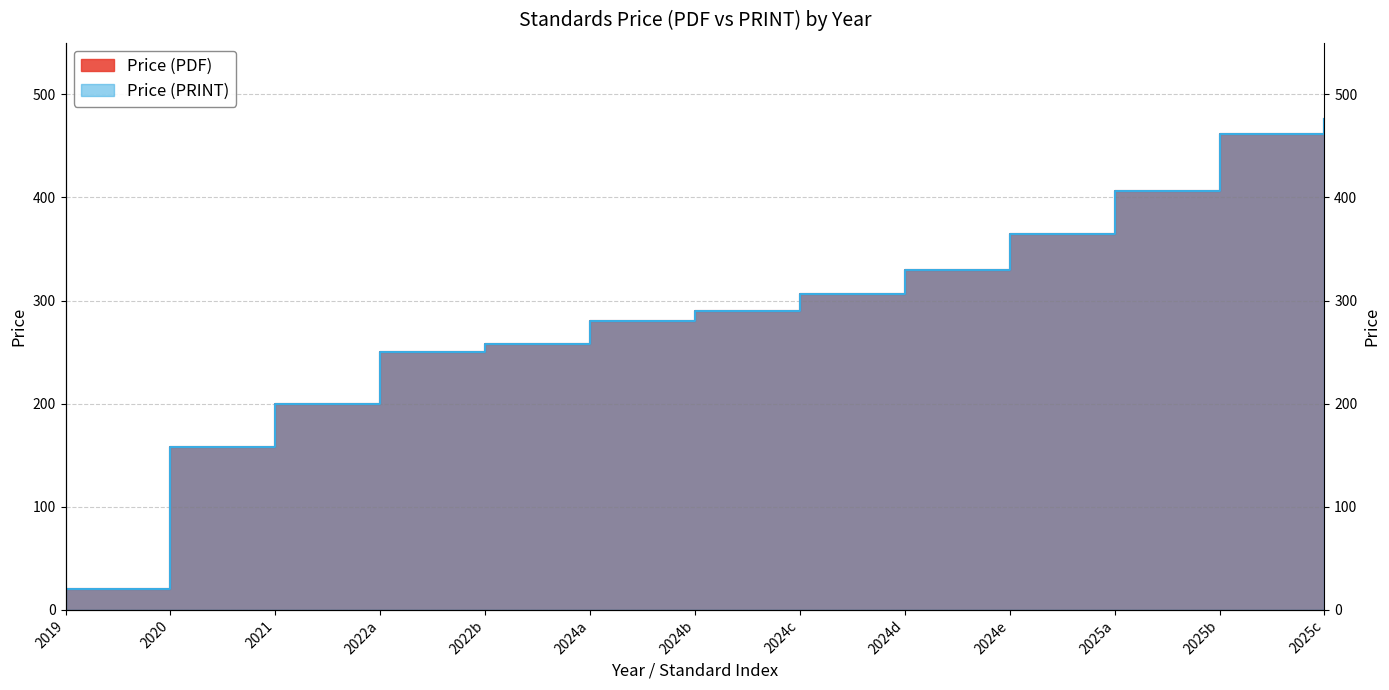

What is the difference between the maximum and second lowest values in the Price (PRINT) series?

318